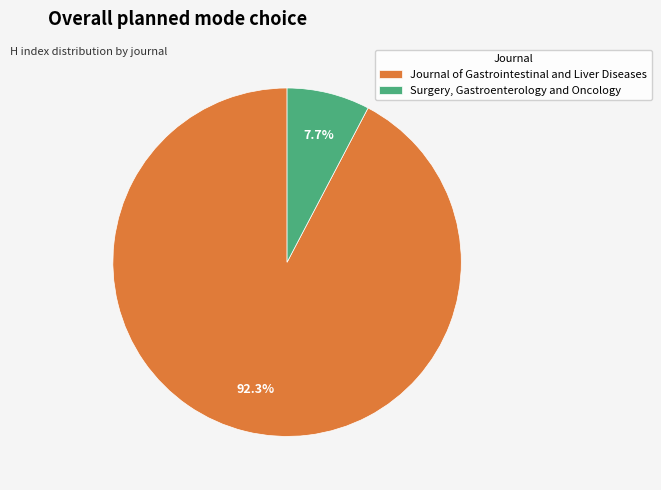

To the nearest percent, what percentage of the pie is Surgery, Gastroenterology and Oncology?

8%